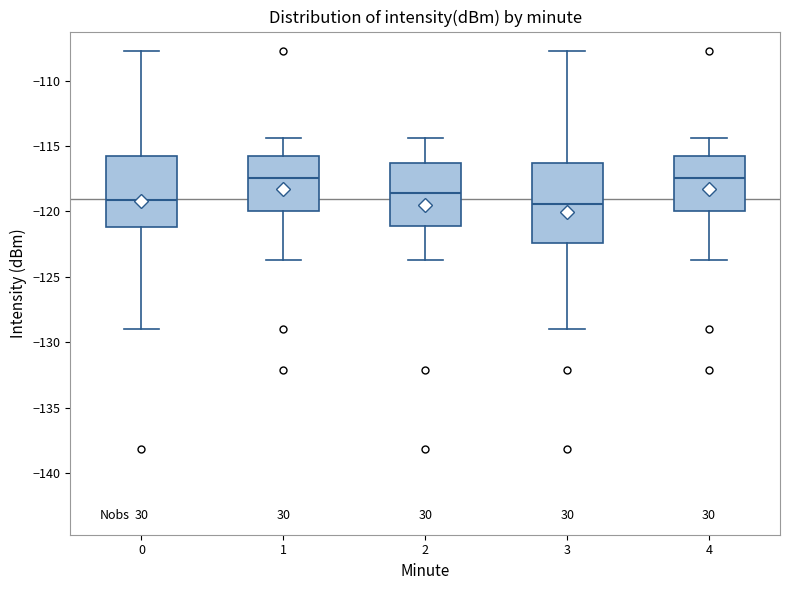

Reading left to right, transcribe this box plot: for each box, give where its median line is, the range the box spans, and where its two whiskers end, as read against the y-axis. The values are not printed on the chart, so give them approximately, as read against the axis.

0: median -119.0, box -121.0 to -115.5, whiskers -129.0 to -108.0
1: median -117.5, box -120.0 to -115.5, whiskers -123.5 to -114.5
2: median -118.5, box -121.0 to -116.5, whiskers -123.5 to -114.5
3: median -119.5, box -122.5 to -116.5, whiskers -129.0 to -108.0
4: median -117.5, box -120.0 to -115.5, whiskers -123.5 to -114.5